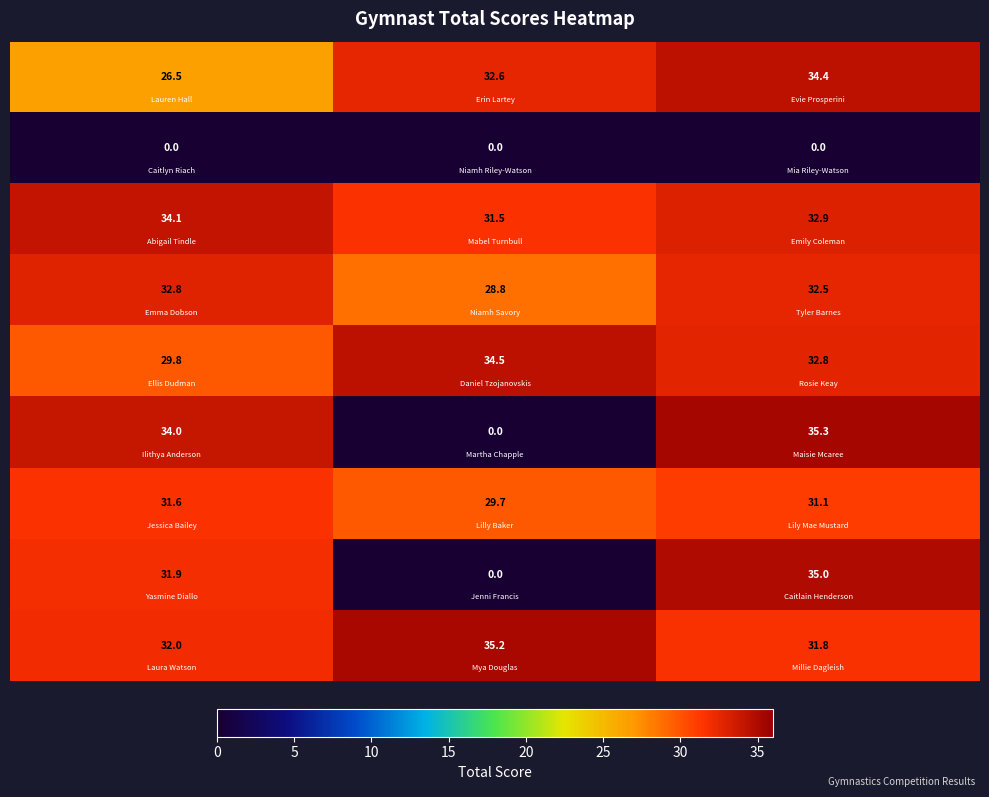

What is the greatest value displayed?

35.3